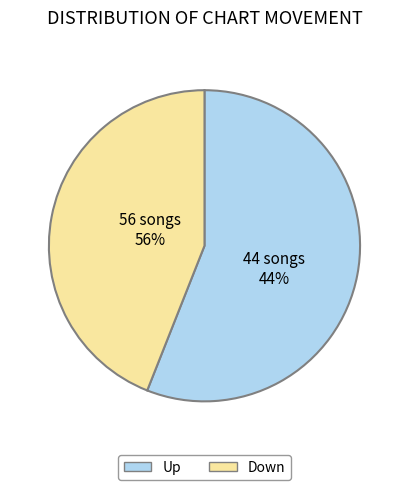

Does any single category account for the majority?

Yes